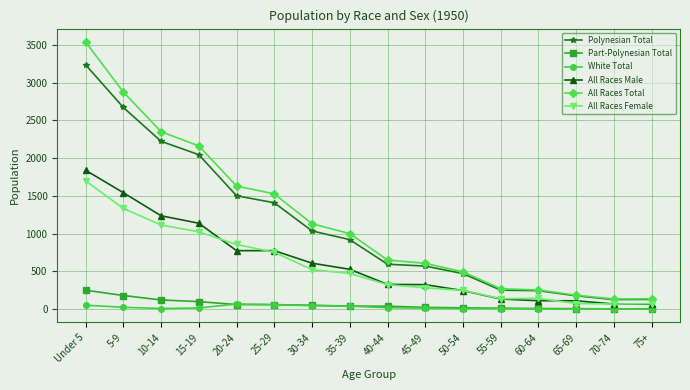

Which series has the widest spread of values?

All Races Total